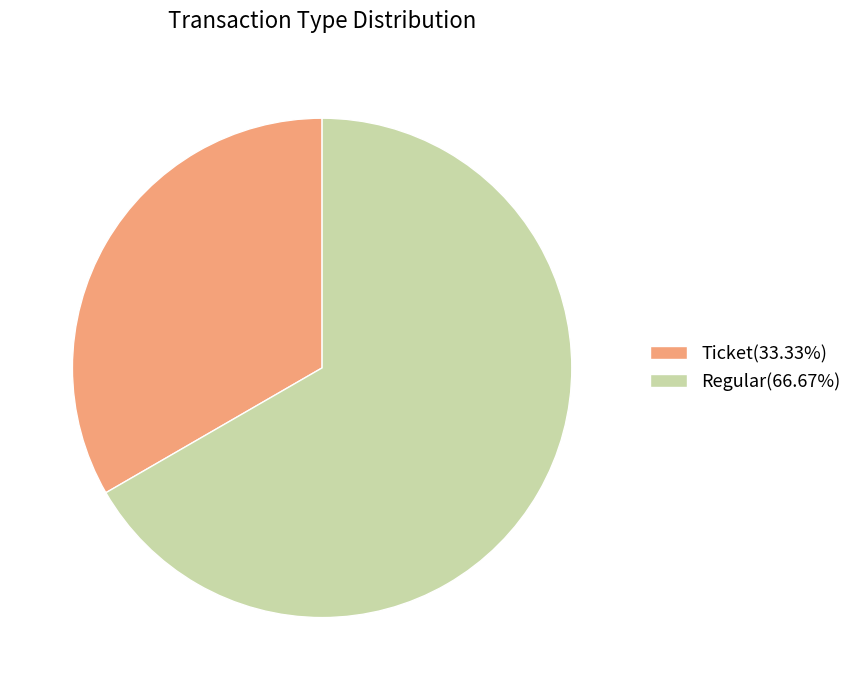

Rank the categories by value from highest to lowest.

Regular, Ticket